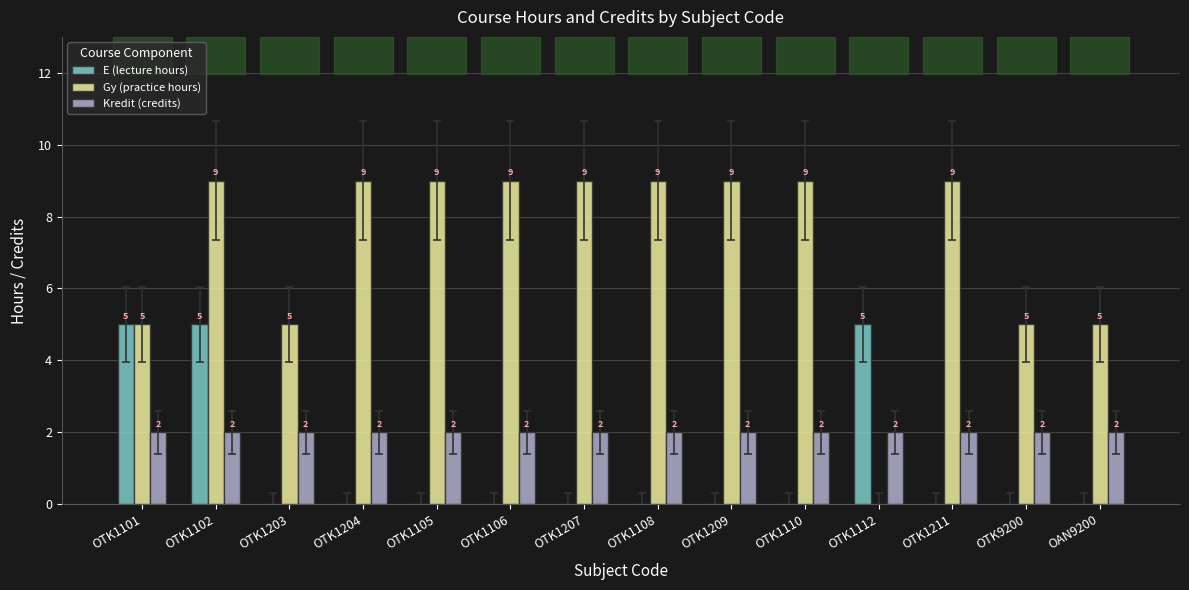

Reading left to right, transcribe all the data shown in this chart.

E (lecture hours): OTK1101=5	OTK1102=5	OTK1203=0	OTK1204=0	OTK1105=0	OTK1106=0	OTK1207=0	OTK1108=0	OTK1209=0	OTK1110=0	OTK1112=5	OTK1211=0	OTK9200=0	OAN9200=0
Gy (practice hours): OTK1101=5	OTK1102=9	OTK1203=5	OTK1204=9	OTK1105=9	OTK1106=9	OTK1207=9	OTK1108=9	OTK1209=9	OTK1110=9	OTK1112=0	OTK1211=9	OTK9200=5	OAN9200=5
Kredit (credits): OTK1101=2	OTK1102=2	OTK1203=2	OTK1204=2	OTK1105=2	OTK1106=2	OTK1207=2	OTK1108=2	OTK1209=2	OTK1110=2	OTK1112=2	OTK1211=2	OTK9200=2	OAN9200=2